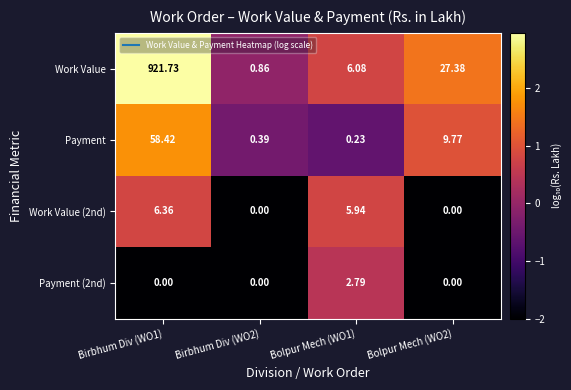

Rank the series at Birbhum Div (WO1) from highest to lowest value.

Work Value, Payment, Work Value (2nd), Payment (2nd)